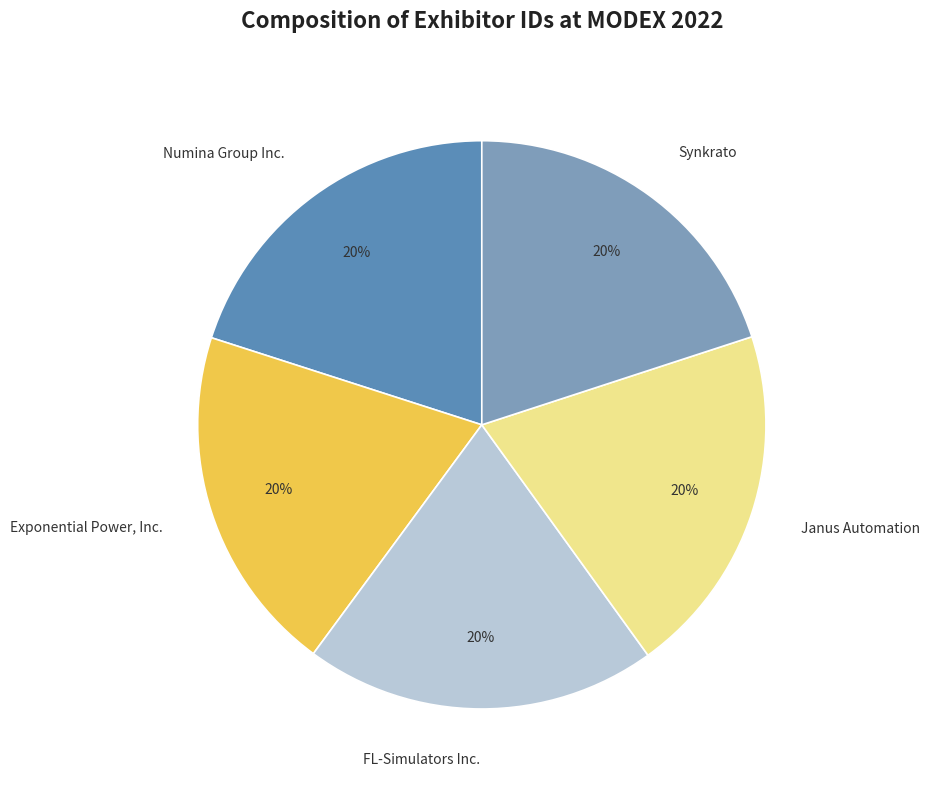

What is the ratio of the value at Synkrato to the value at Numina Group Inc.?

1.0